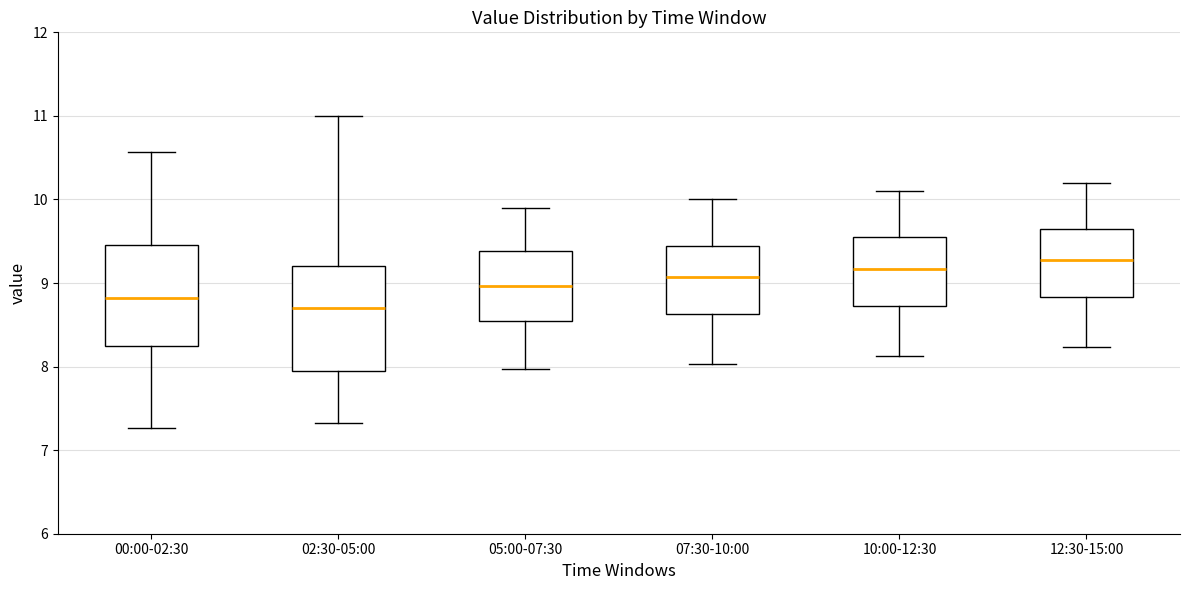

Reading left to right, transcribe this box plot: for each box, give where its median line is, the range the box spans, and where its two whiskers end, as read against the y-axis. The values are not printed on the chart, so give them approximately, as read against the axis.

00:00-02:30: median 8.8, box 8.2 to 9.5, whiskers 7.3 to 10.6
02:30-05:00: median 8.7, box 7.9 to 9.2, whiskers 7.3 to 11.0
05:00-07:30: median 9.0, box 8.5 to 9.4, whiskers 8.0 to 9.9
07:30-10:00: median 9.1, box 8.6 to 9.4, whiskers 8.0 to 10.0
10:00-12:30: median 9.2, box 8.7 to 9.5, whiskers 8.1 to 10.1
12:30-15:00: median 9.3, box 8.8 to 9.6, whiskers 8.2 to 10.2